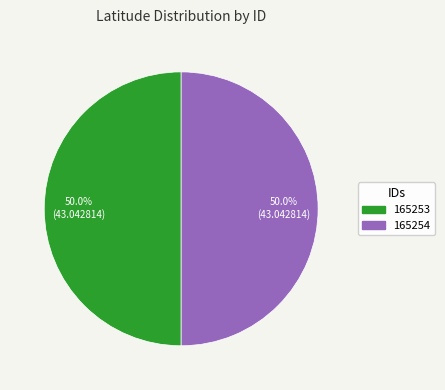

What is the ratio of the value at 165253 to the value at 165254?

1.0